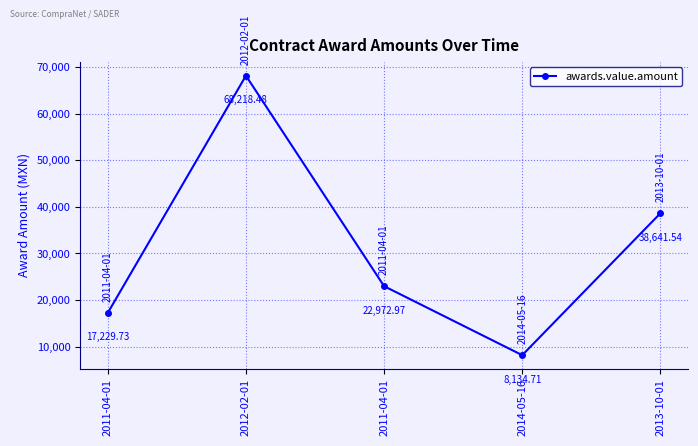

How many interior local peaks (higher than both neighbors) does the data have?

1